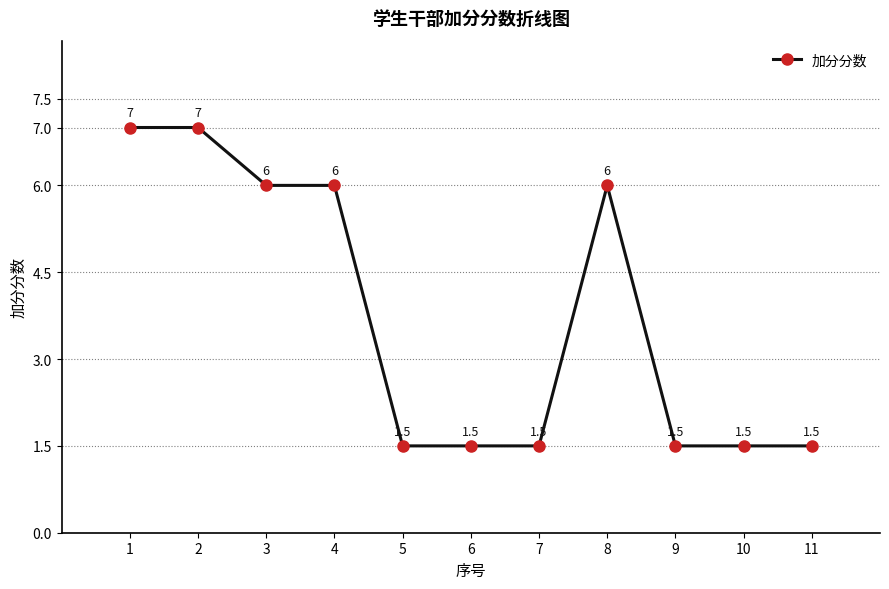

What is the smallest value displayed?

1.5